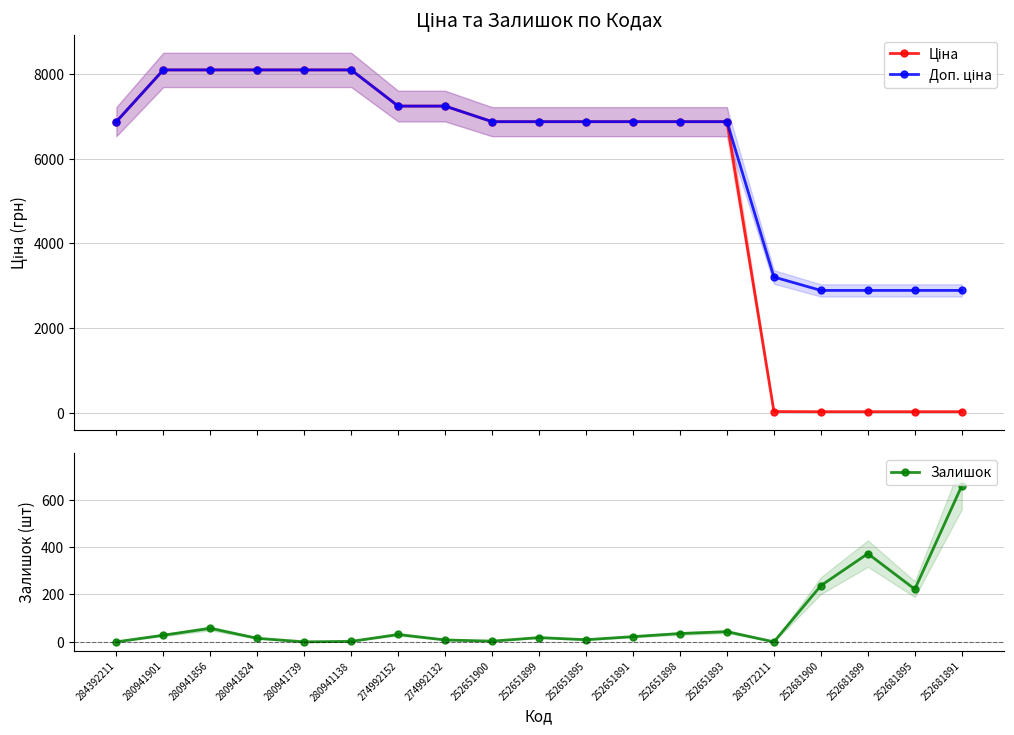

True or false: Доп. ціна and Залишок intersect in this chart.

False